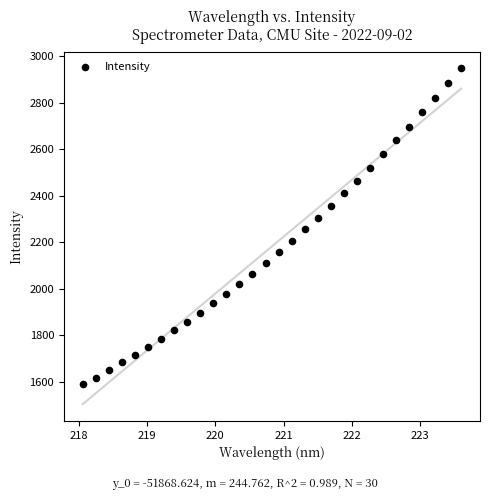

What is the range of X values (max minus min)?

5.5